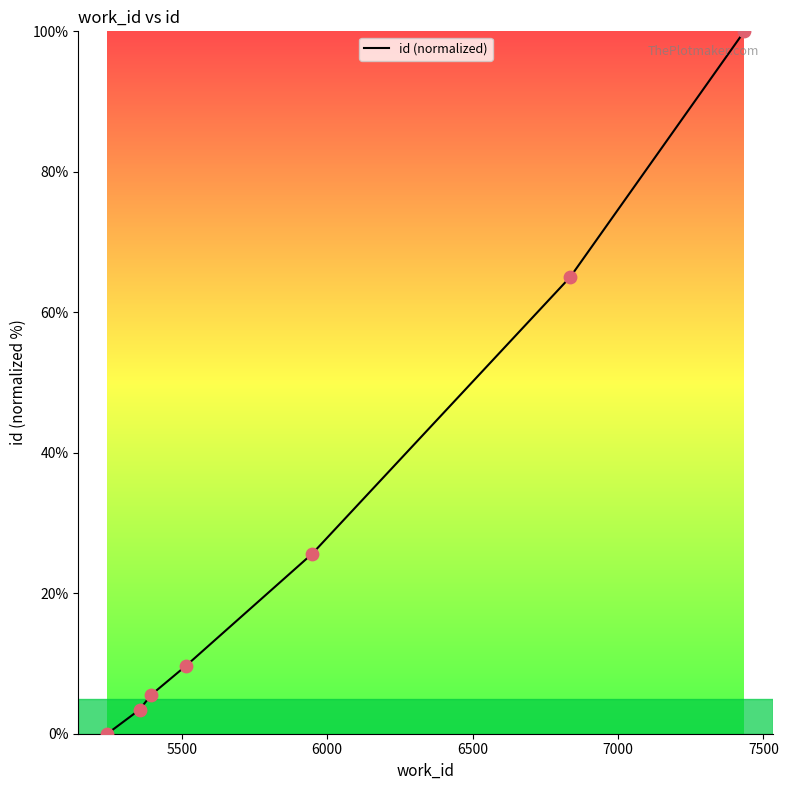

What is the average value?

29.9